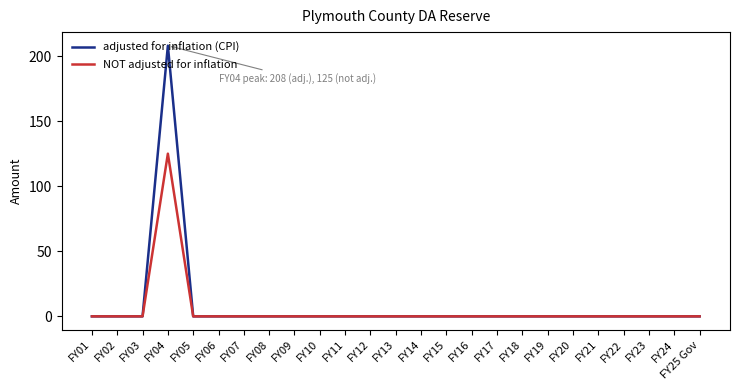

The NOT adjusted for inflation series shows 0 at FY18. True or false?

True